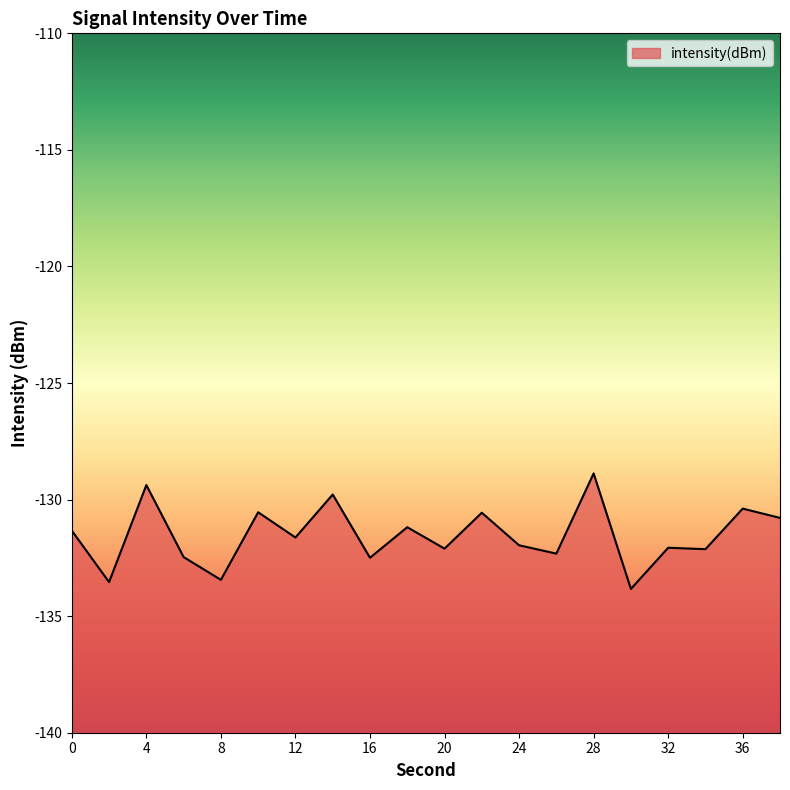

Which category has the highest value across all series?

28